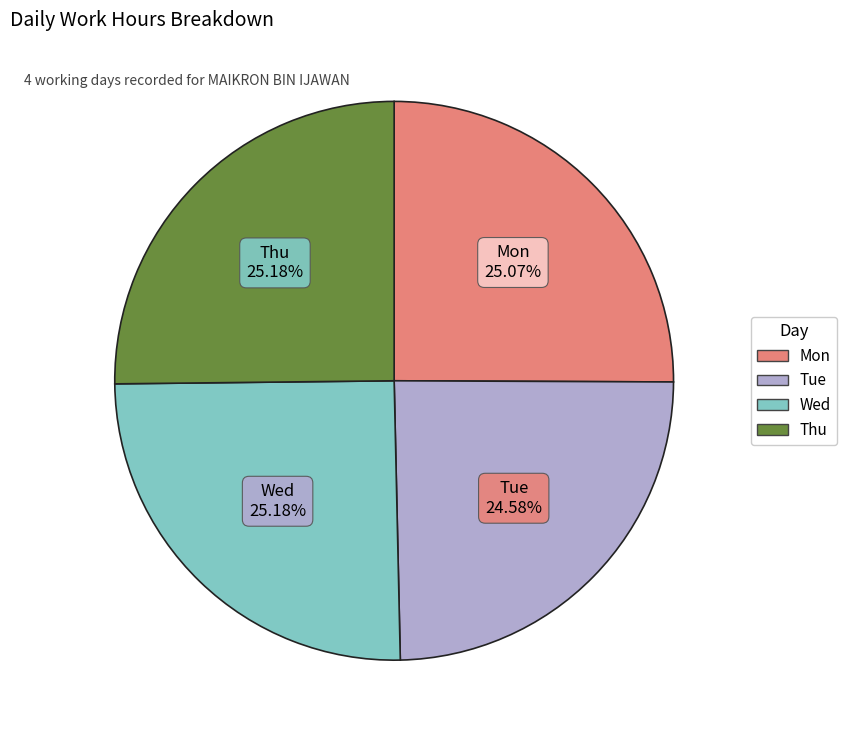

What is the ratio of the value at Tue to the value at Thu?

1.0